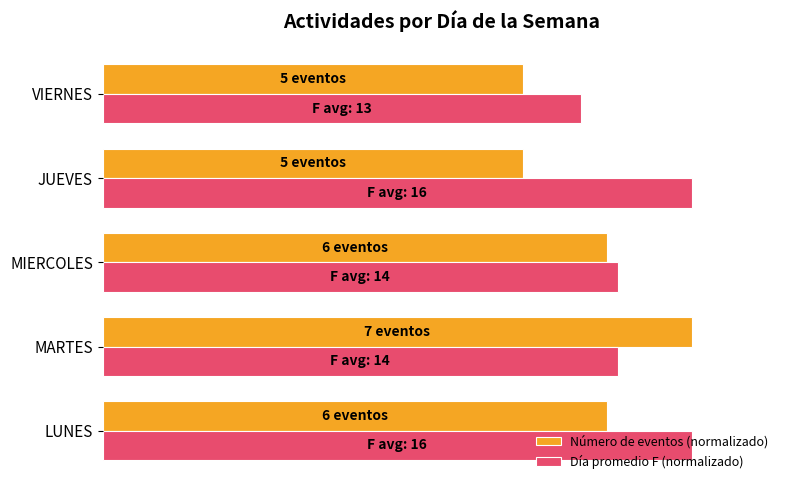

Reading left to right, list all the values displayed in this chart.

Número de eventos (normalizado): 85.7	100.0	85.7	71.4	71.4
Día promedio F (normalizado): 100.0	87.5	87.5	100.0	81.2